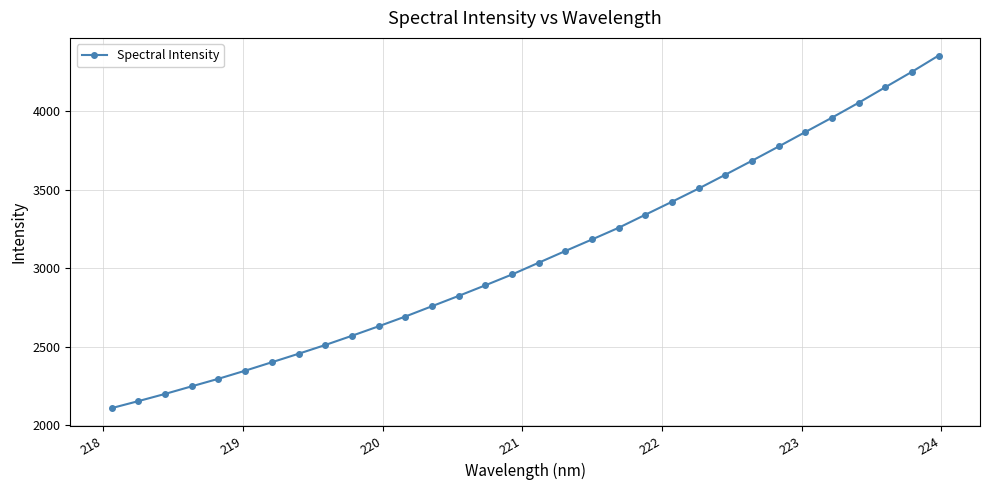

What is the smallest value displayed?

2107.7